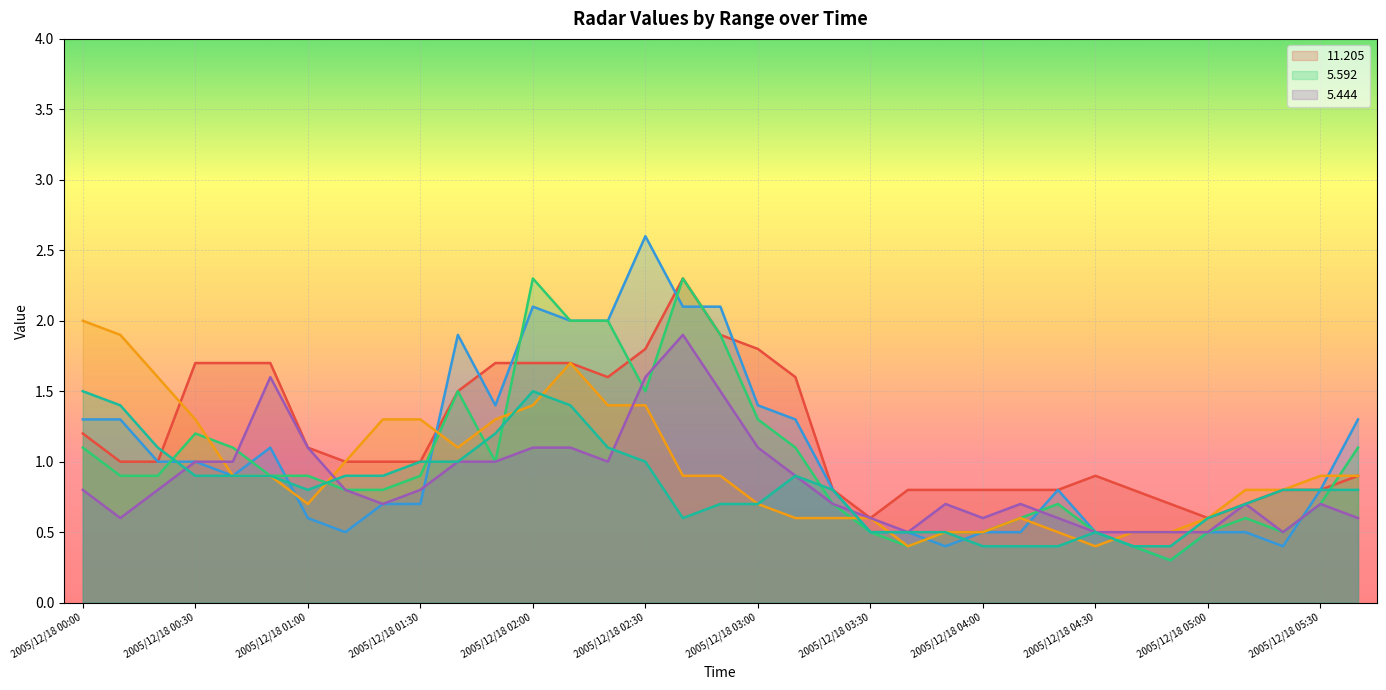

True or false: 5.740 has a value of 1.3 at 2005/12/18 05:40.

True